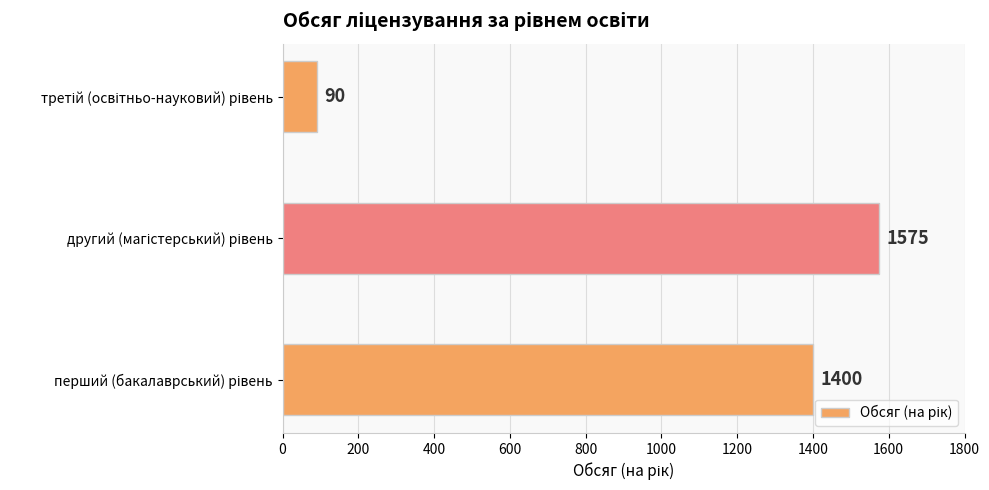

Reading bottom to top, what are all the values shown in this chart?

1400	1575	90